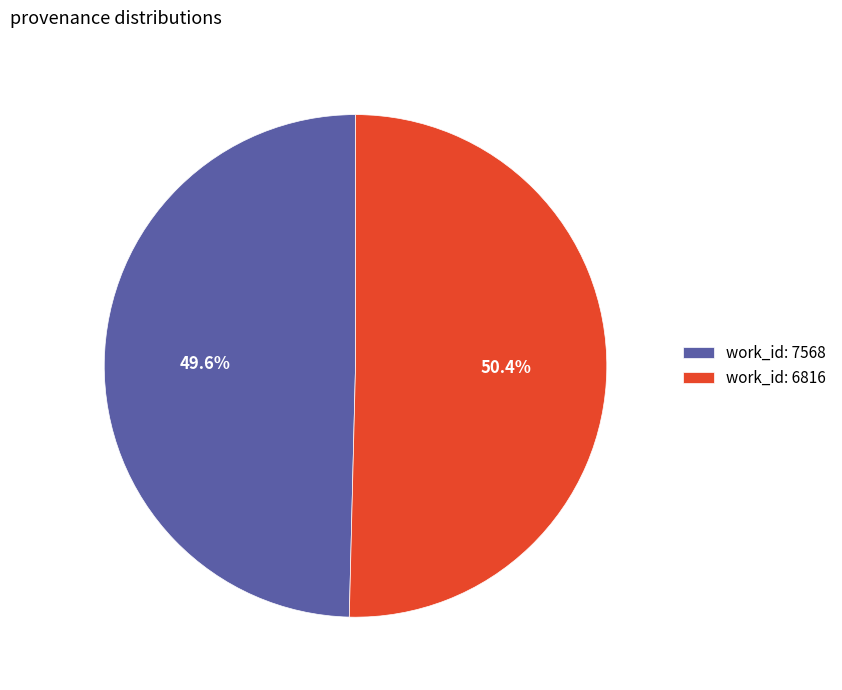

To the nearest percent, what is the average slice percentage?

50%